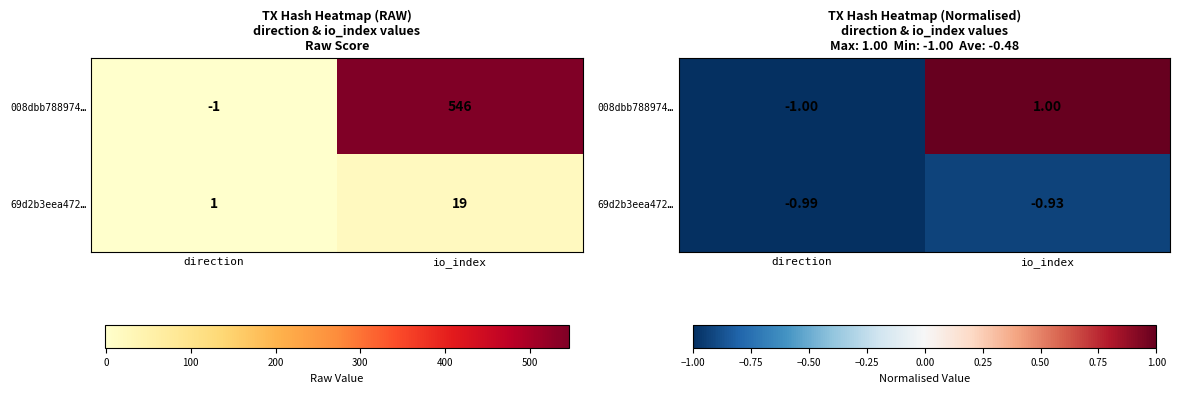

What is the minimum value for 008dbb788974…?

-1.0